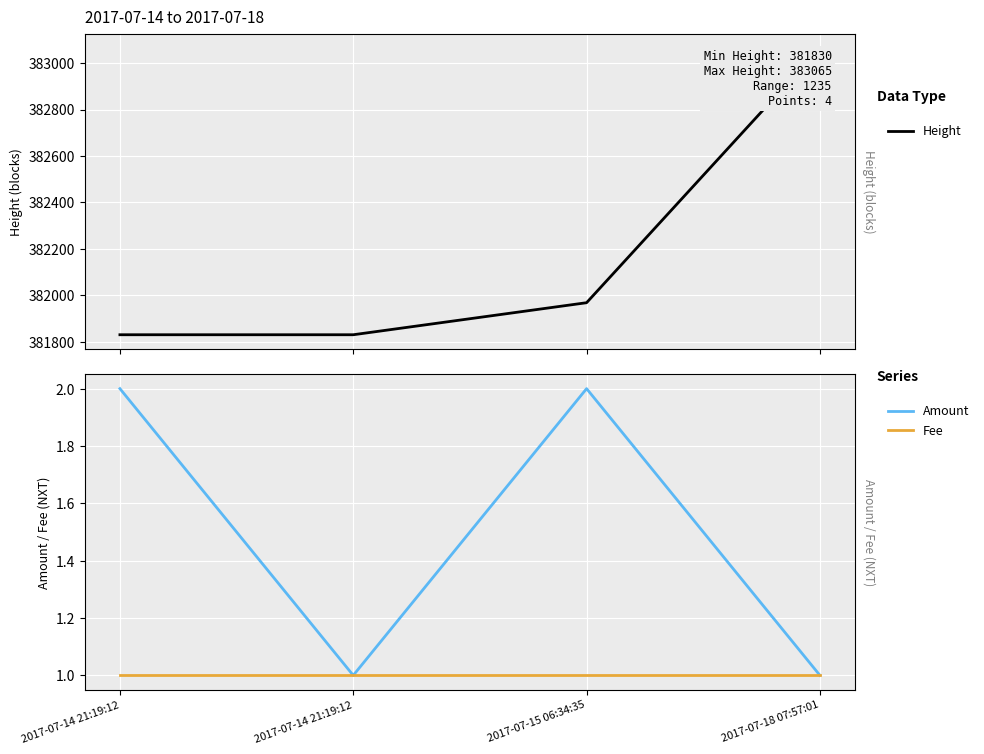

What is the sum of the Fee values at 2017-07-15 06:34:35 and 2017-07-14 21:19:12?

2